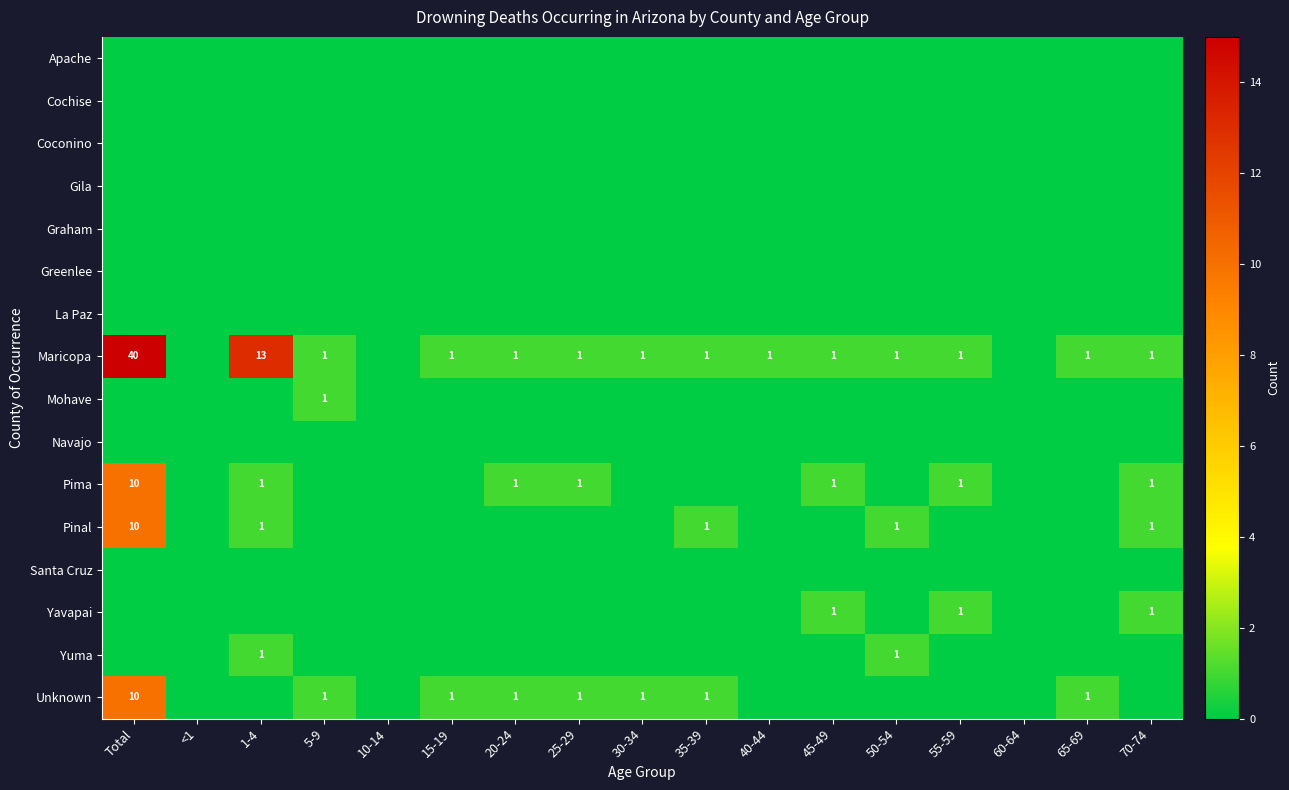

Which has a higher value, 15-19 or 45-49?

15-19